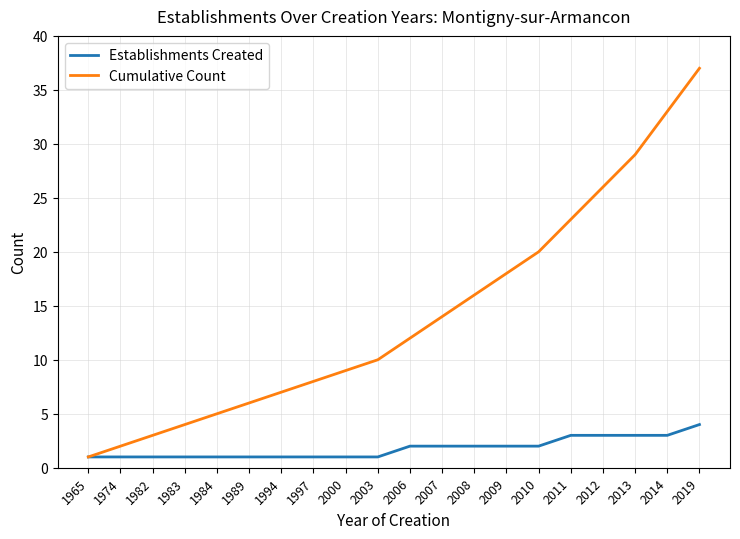

True or false: Establishments Created has a value of 3 at 2014.

True